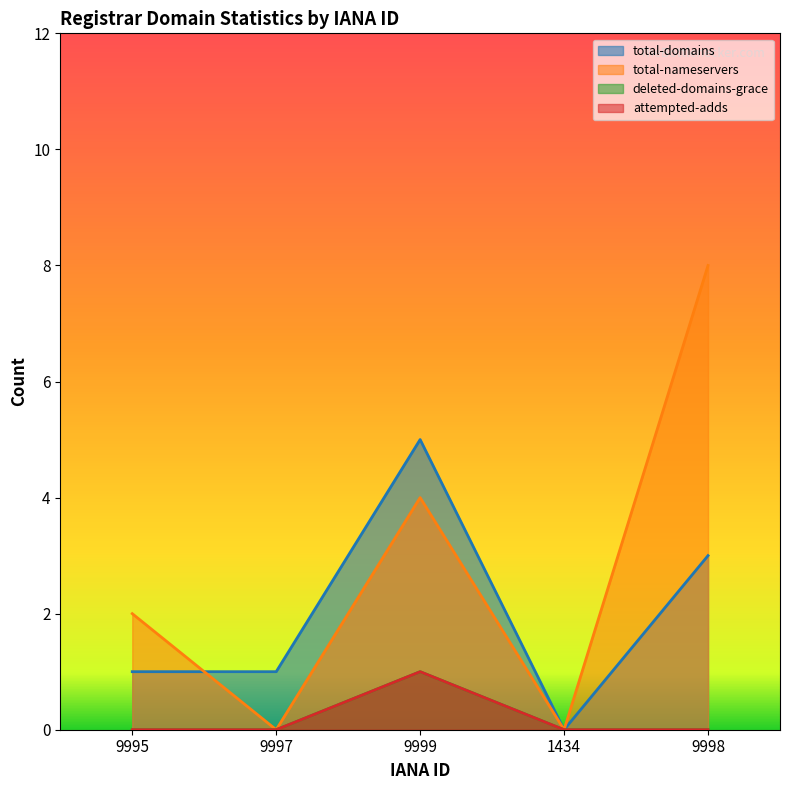

True or false: deleted-domains-grace and total-nameservers intersect in this chart.

False